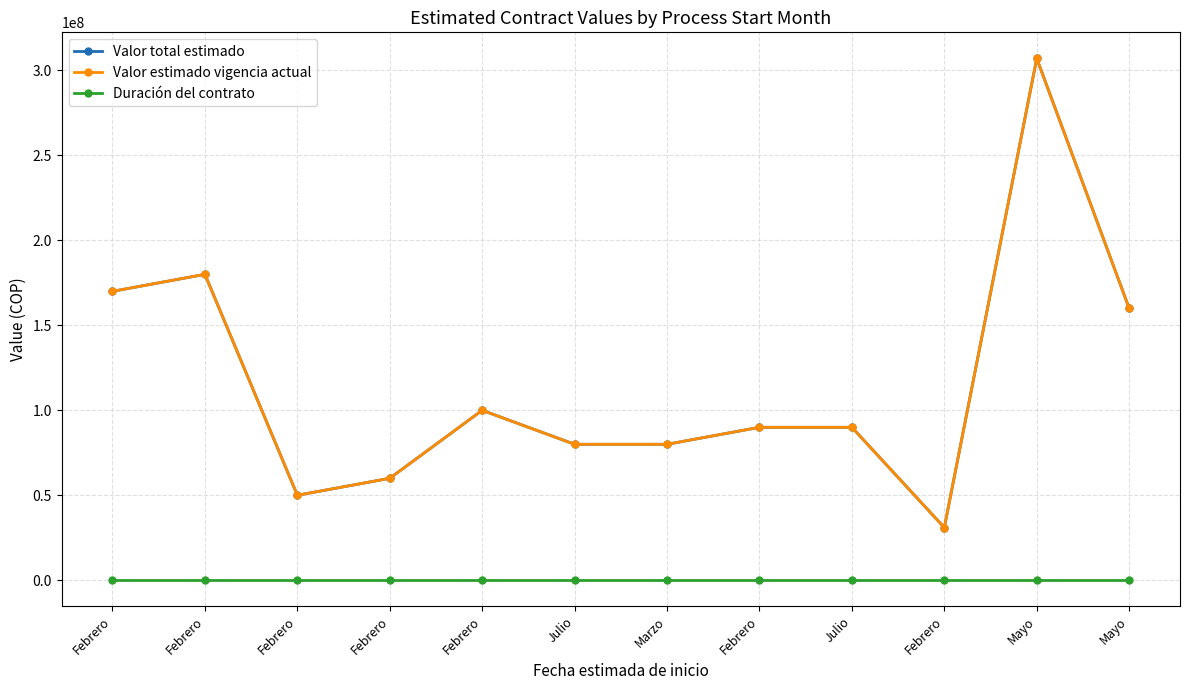

The value of Duración del contrato at Julio is 5. True or false?

False